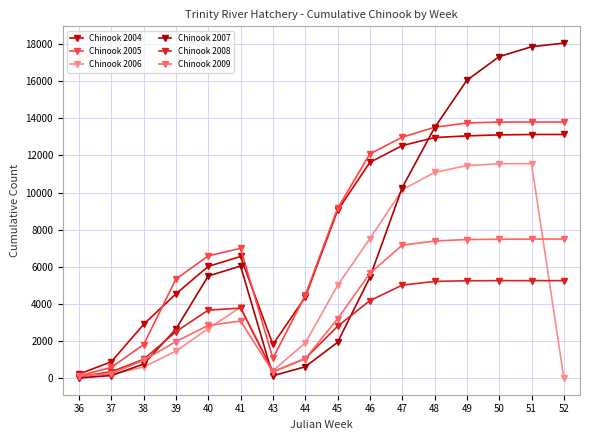

Which category has the lowest value in the Chinook 2004 series?

36